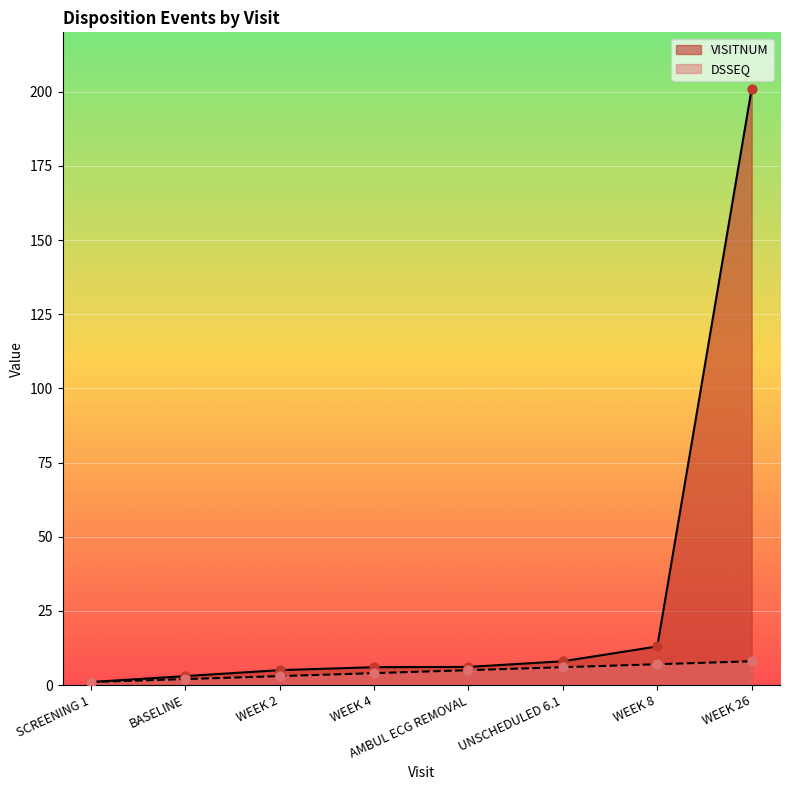

Which series has the widest spread of Y values?

VISITNUM